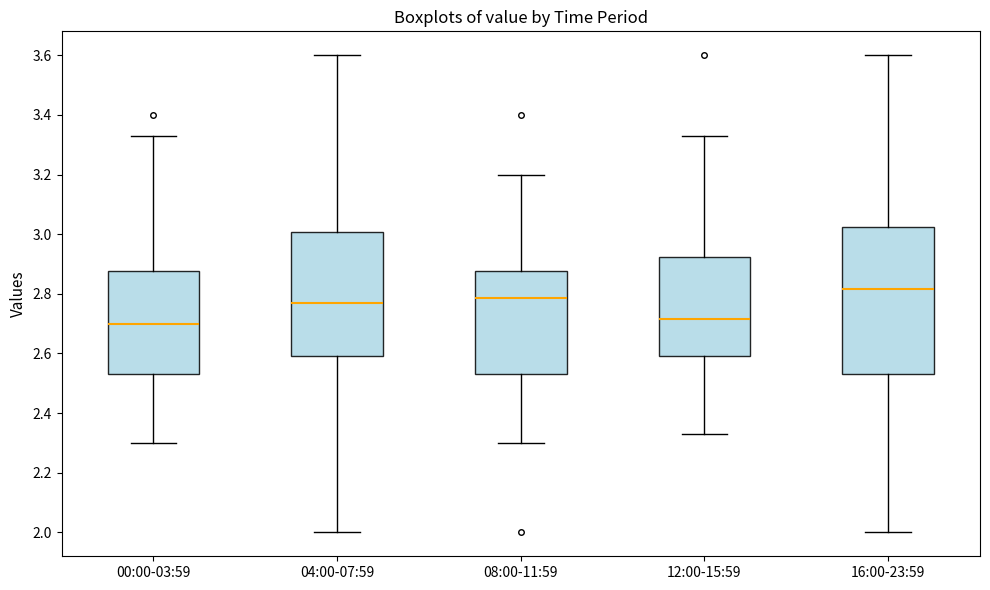

Which box has the highest median line?

16:00-23:59